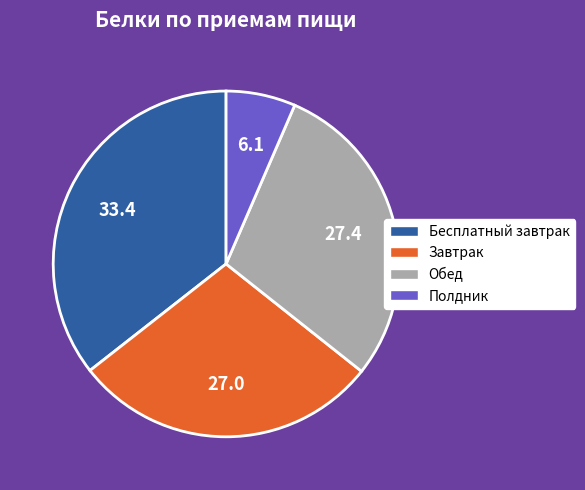

Combined, do Бесплатный завтрак and Завтрак account for over 50%?

Yes